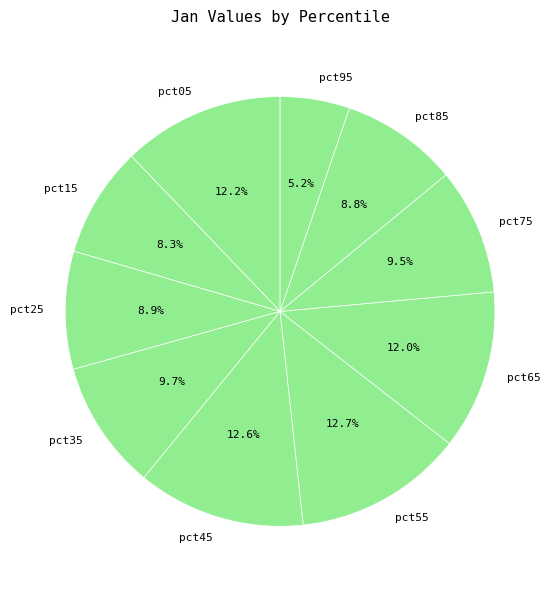

True or false: pct35 accounts for 10% of the total.

True